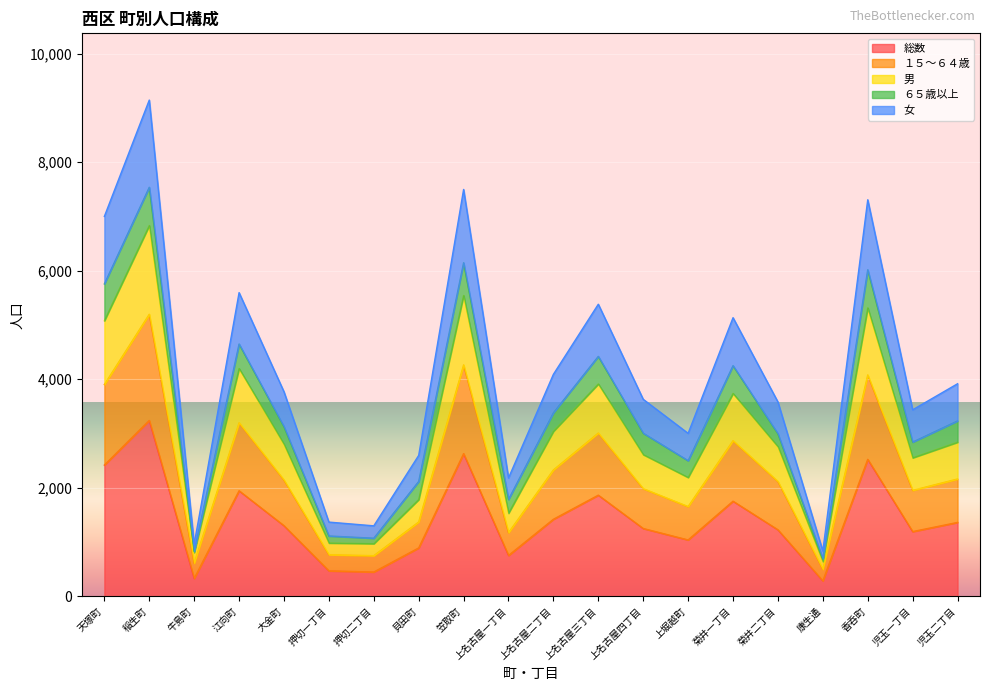

What is the difference between the second highest and second lowest values in the 総数 series?

2300